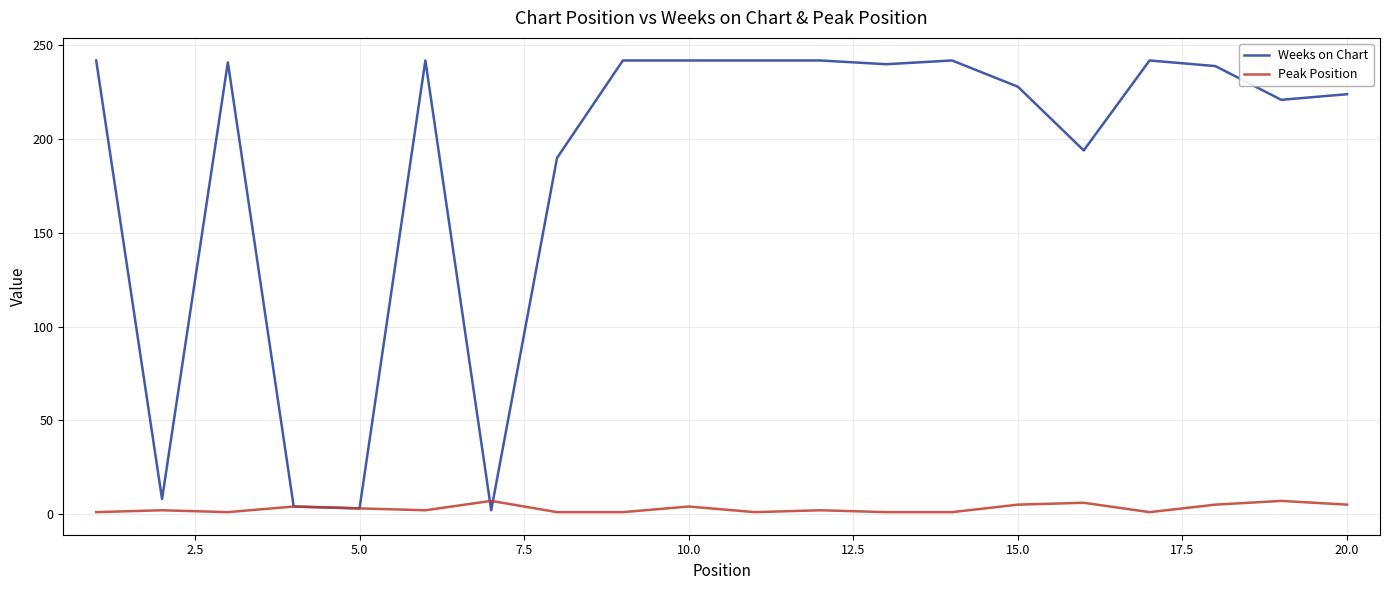

Does the chart display data point markers on the line(s)?

No